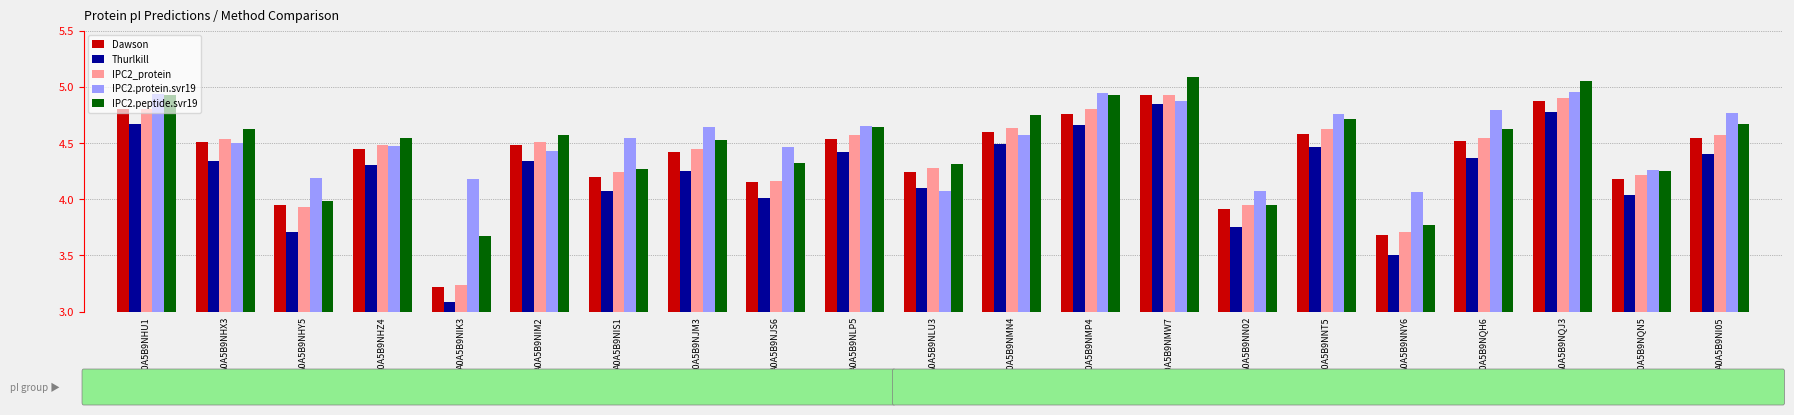

What is the difference between the highest and lowest values at A0A5B9NJM3?

0.4